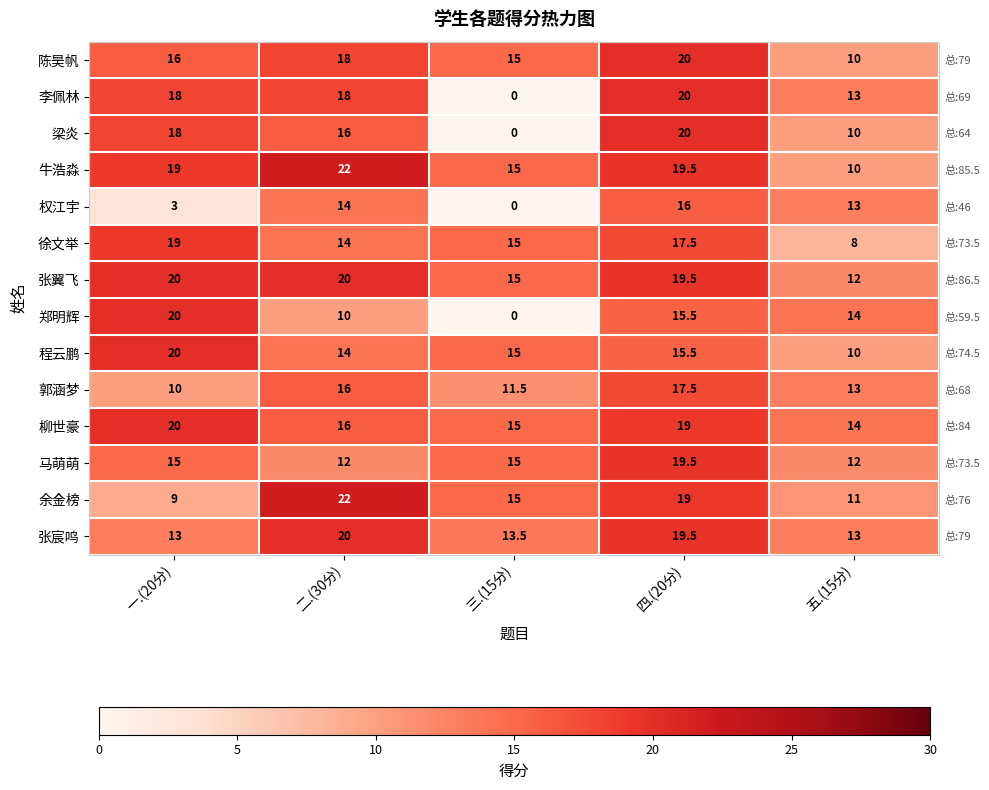

How many data points does each series have?

5